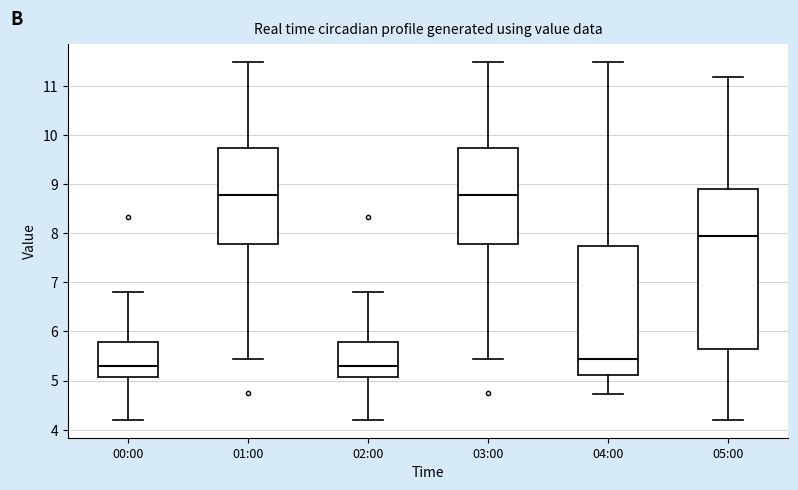

Reading left to right, read every box against the y-axis: the position of its median line, the range the box covers, and the ends of its whiskers. The values are not printed on the chart, so give them approximately, as read against the axis.

00:00: median 5.3, box 5.1 to 5.8, whiskers 4.2 to 6.8
01:00: median 8.8, box 7.8 to 9.7, whiskers 5.4 to 11.5
02:00: median 5.3, box 5.1 to 5.8, whiskers 4.2 to 6.8
03:00: median 8.8, box 7.8 to 9.7, whiskers 5.4 to 11.5
04:00: median 5.4, box 5.1 to 7.7, whiskers 4.7 to 11.5
05:00: median 7.9, box 5.6 to 8.9, whiskers 4.2 to 11.2